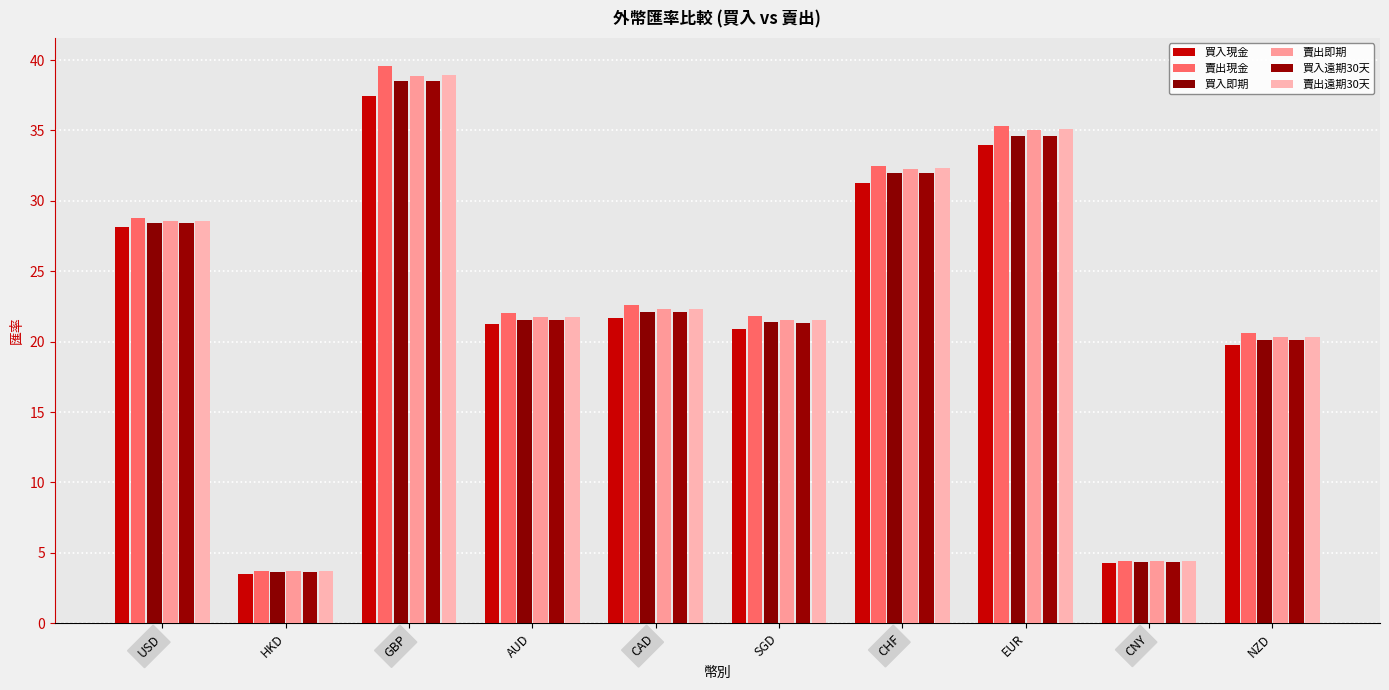

What is the label of the 9th bar from the right?

HKD